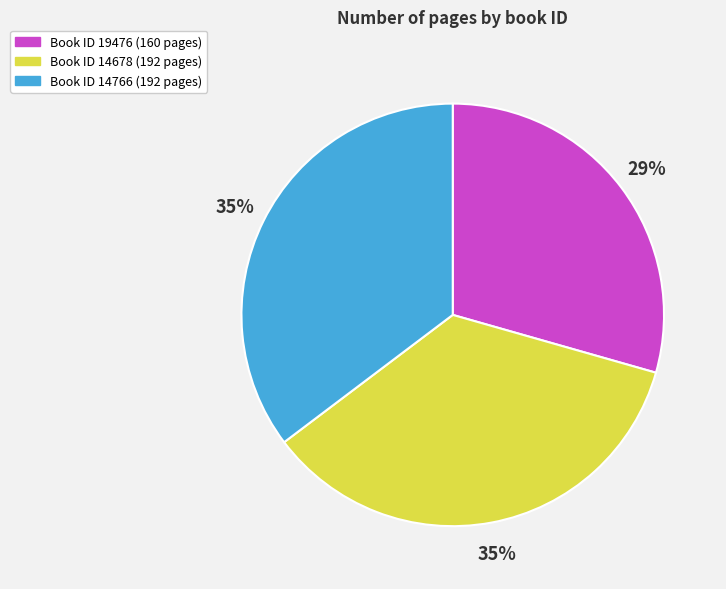

Is there a majority slice in this chart?

No